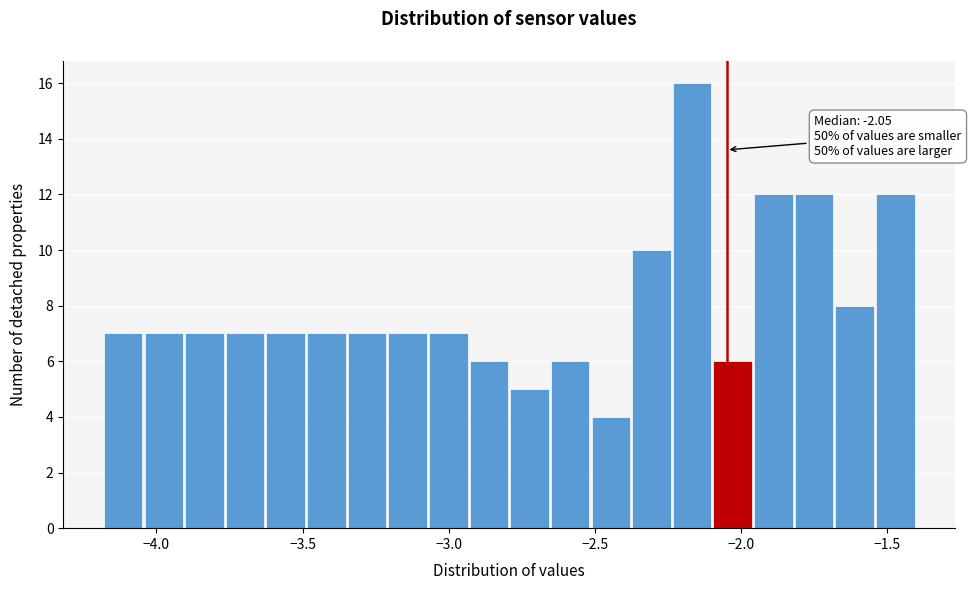

Around what value on the x-axis is the tallest bar? Give the approximate position of its centre, as read against the axis.

-2.15